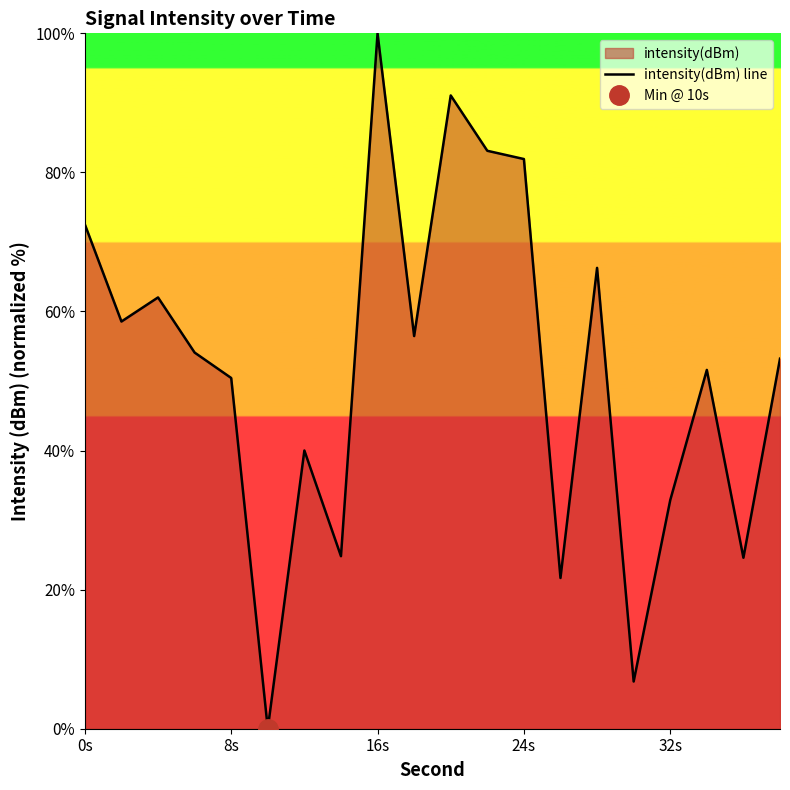

The intensity(dBm) line series shows 41.9 at 16s. True or false?

False